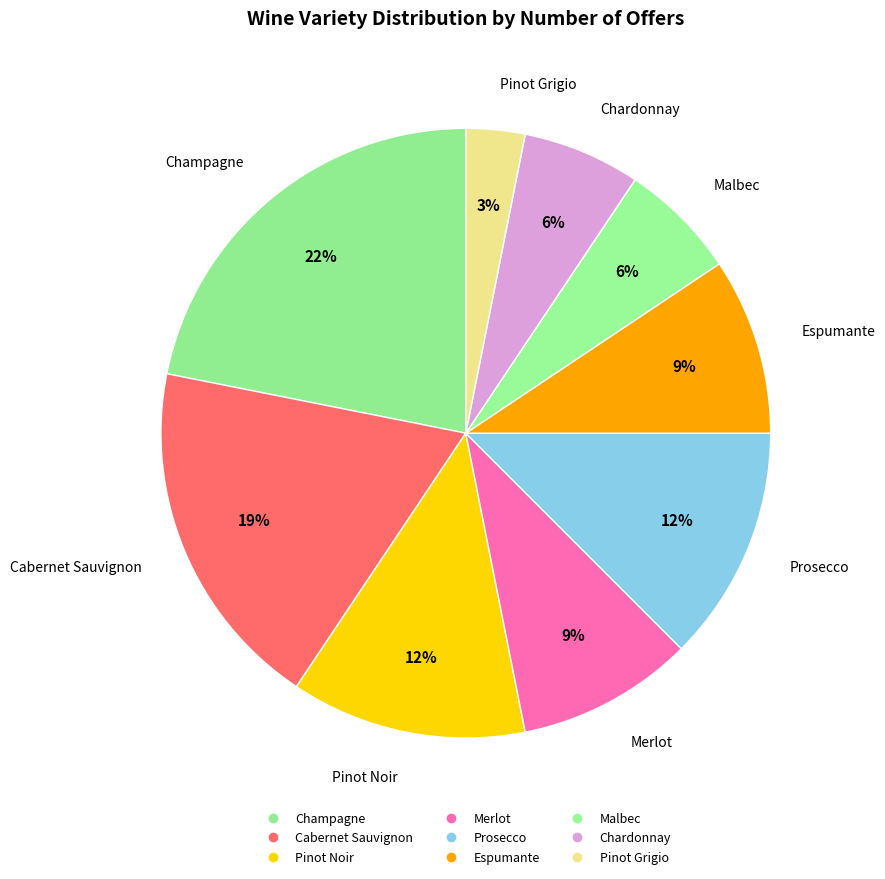

How many segments does this pie chart have?

9